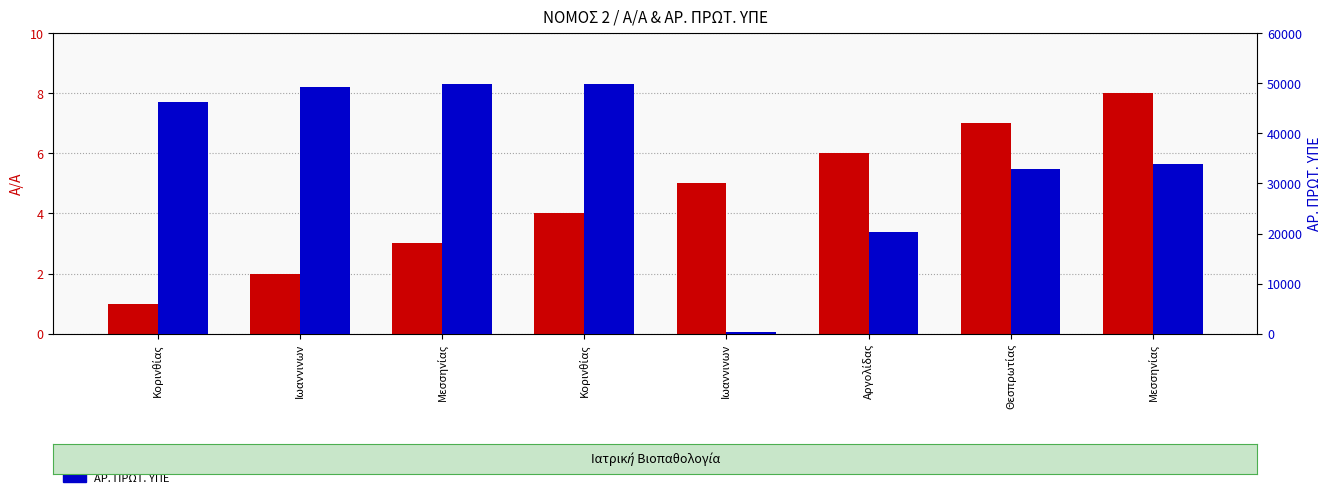

What are all the series names shown in the legend?

Α/Α, ΑΡ. ΠΡΩΤ. ΥΠΕ